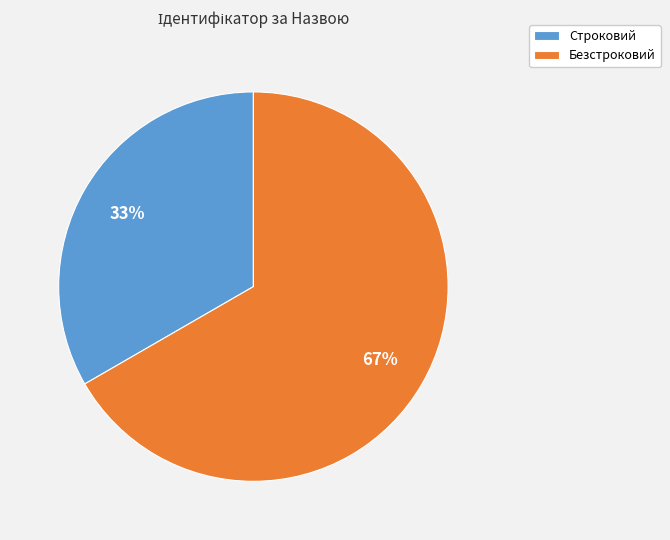

What is the majority slice?

Безстроковий